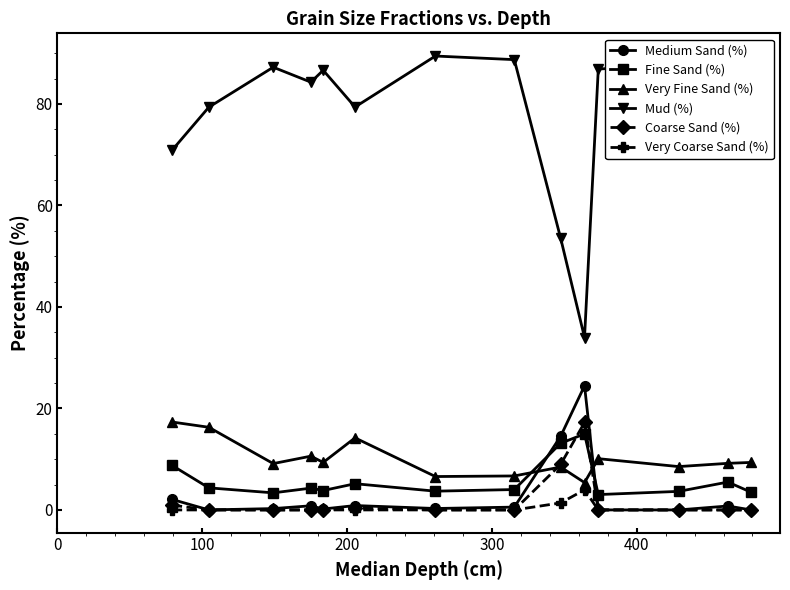

What is the value of the Very Fine Sand (%) point at the 1st from the left?

17.3